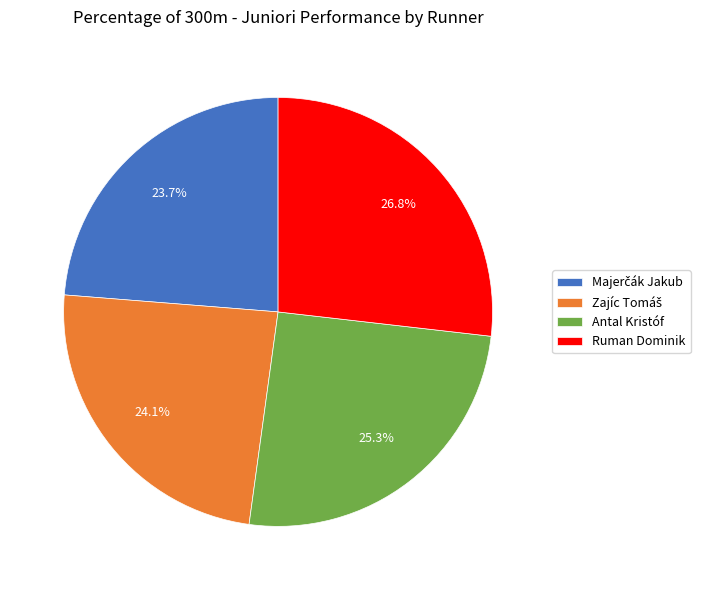

Is there a majority slice in this chart?

No